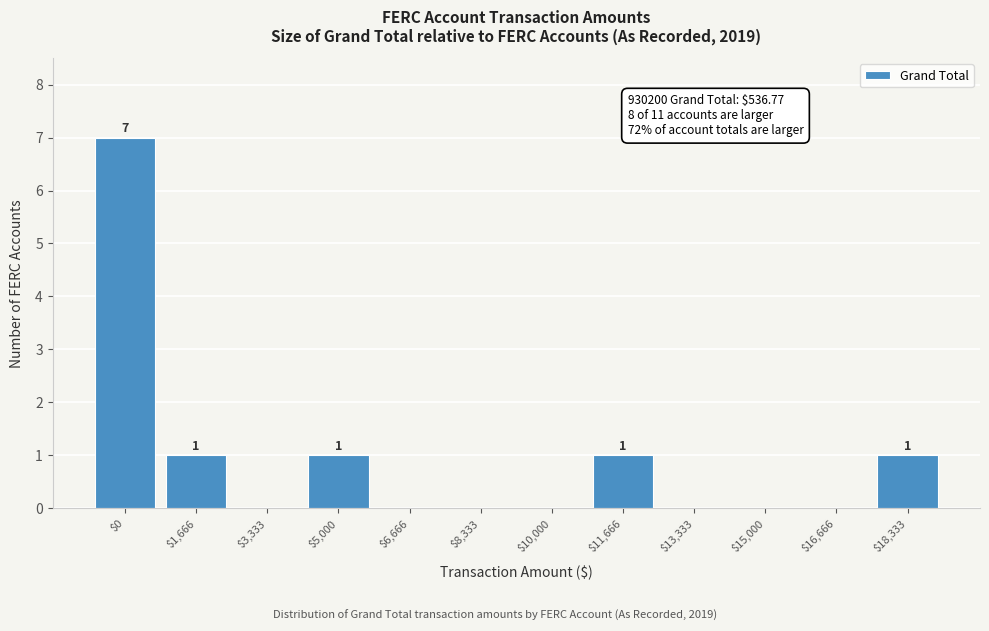

Is it true that the value at $6,666 is 3?

False